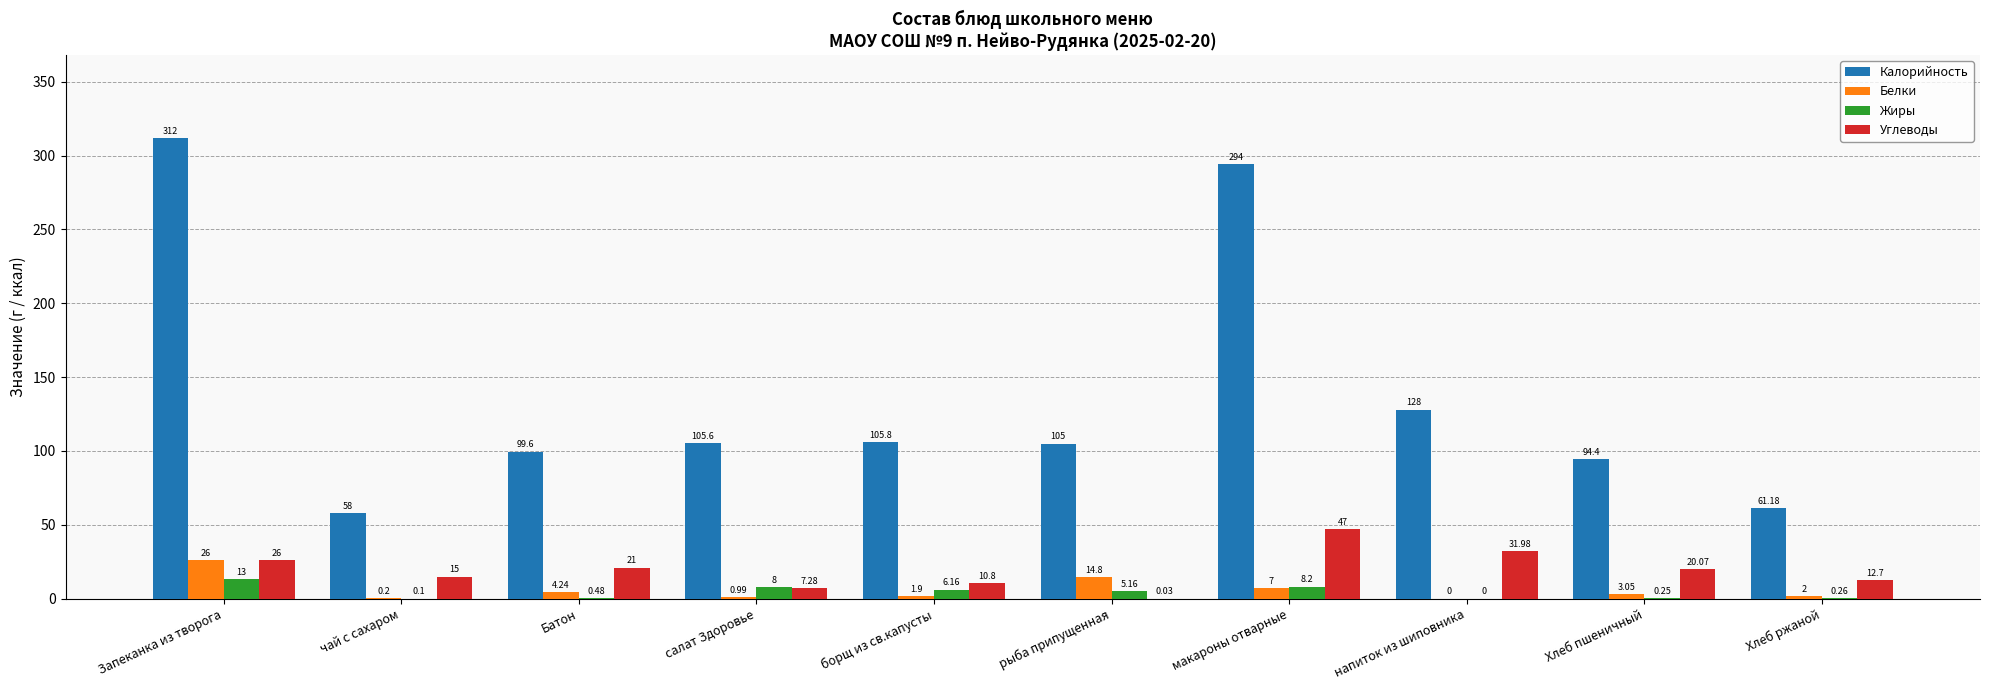

Which series has the largest total across all categories?

Калорийность